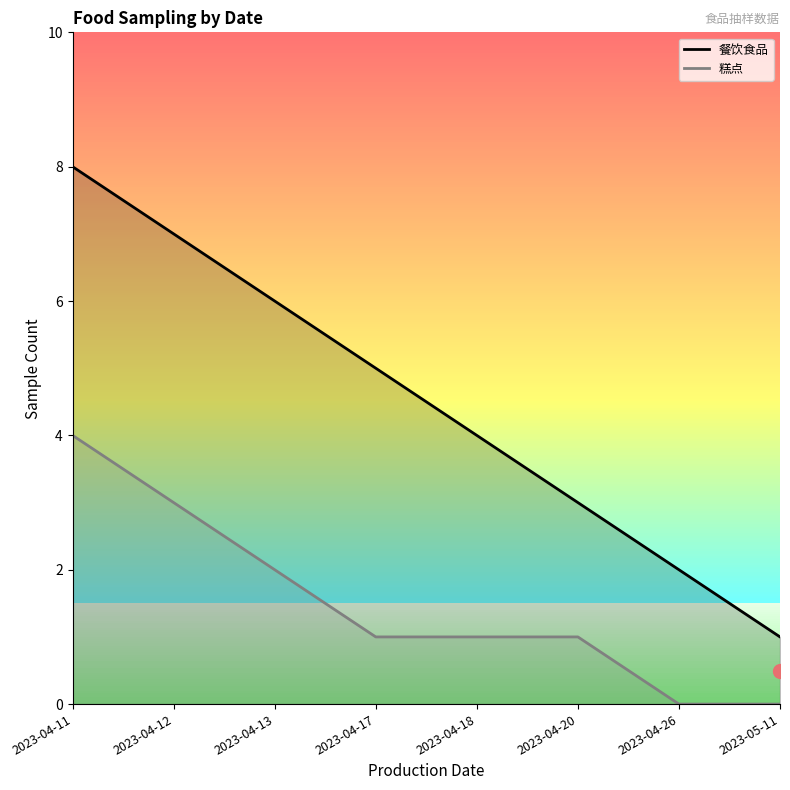

What is the difference between the 餐饮食品 values at 2023-05-11 and 2023-04-20?

2